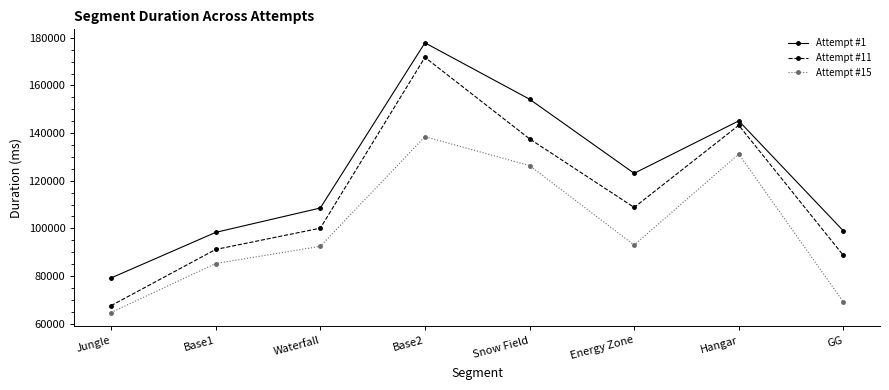

True or false: Attempt #1 and Attempt #11 intersect in this chart.

False